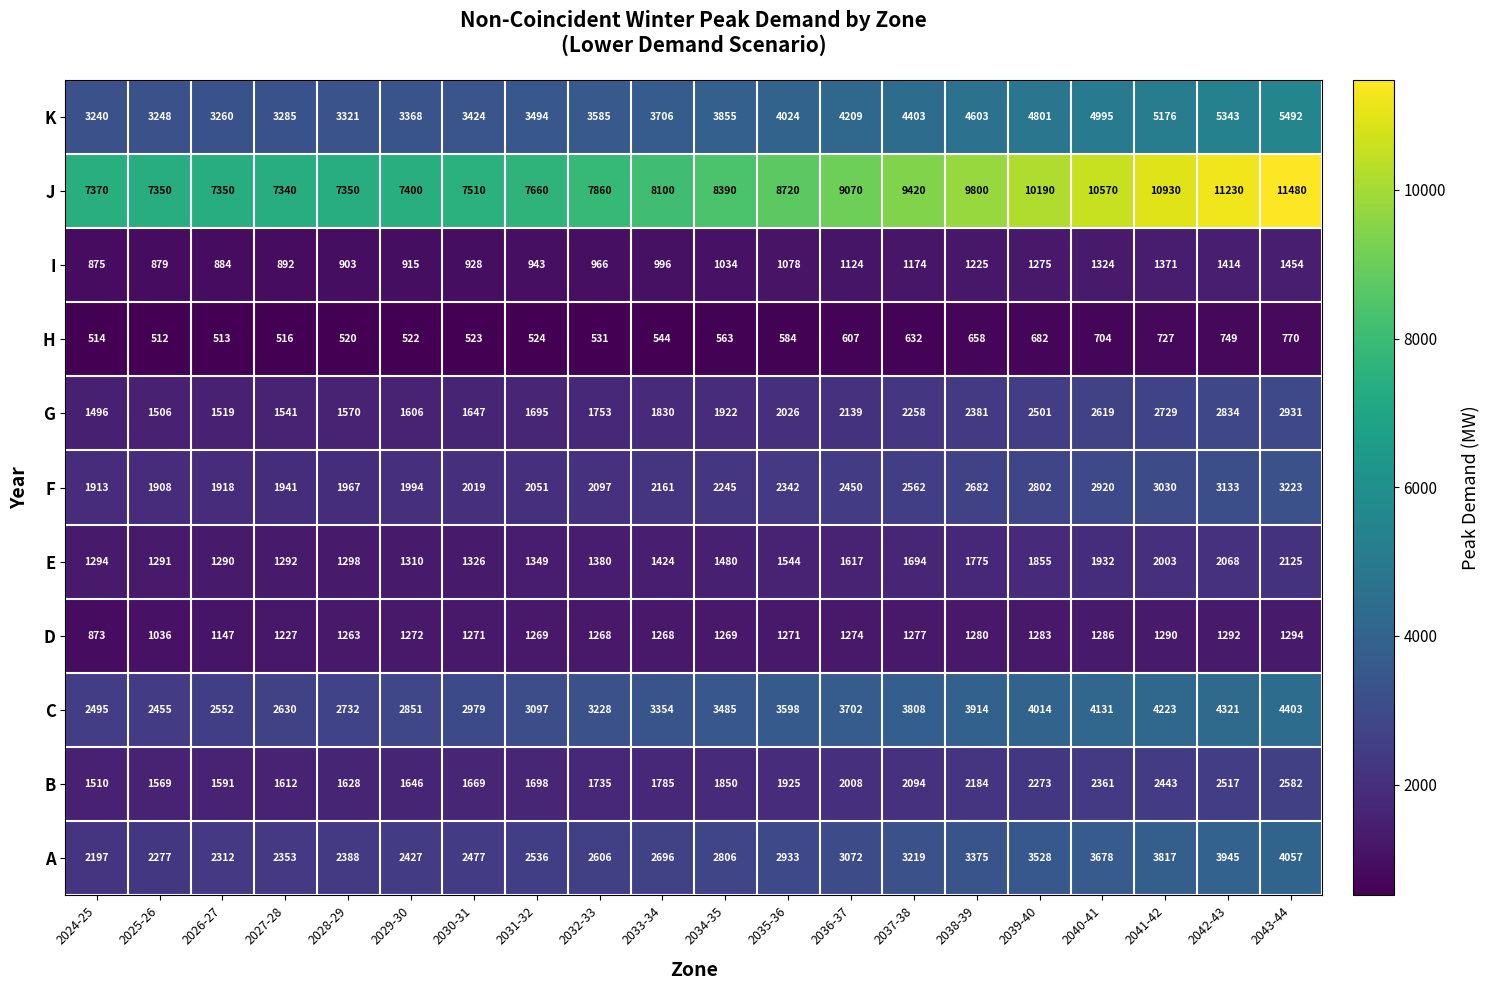

What is the highest value of the D series?

1294